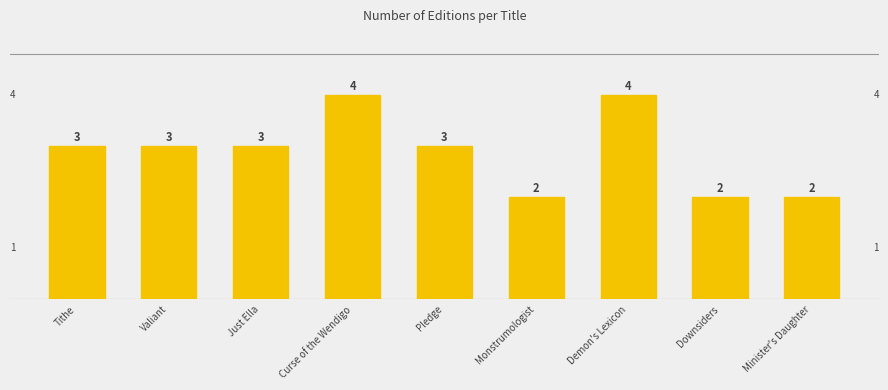

Count the values in the range 2 to 3.

7